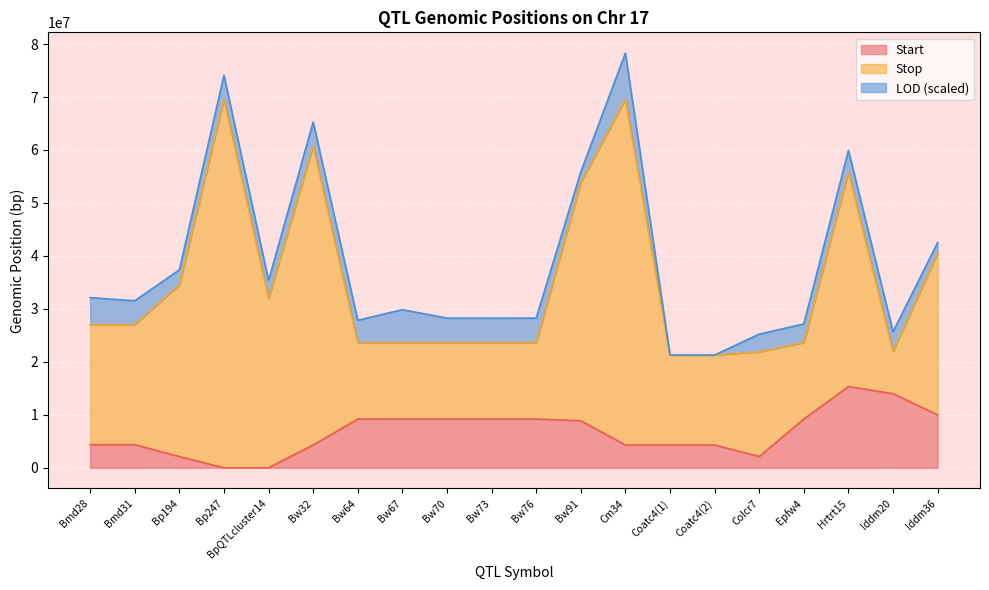

True or false: Start and Stop intersect in this chart.

False